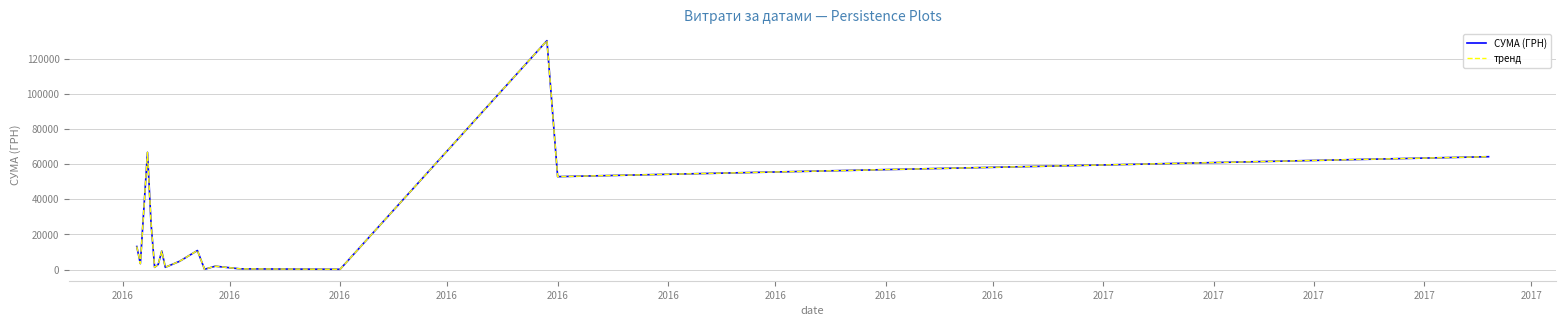

What is the sum of all СУМА (ГРН) values?

391499.4